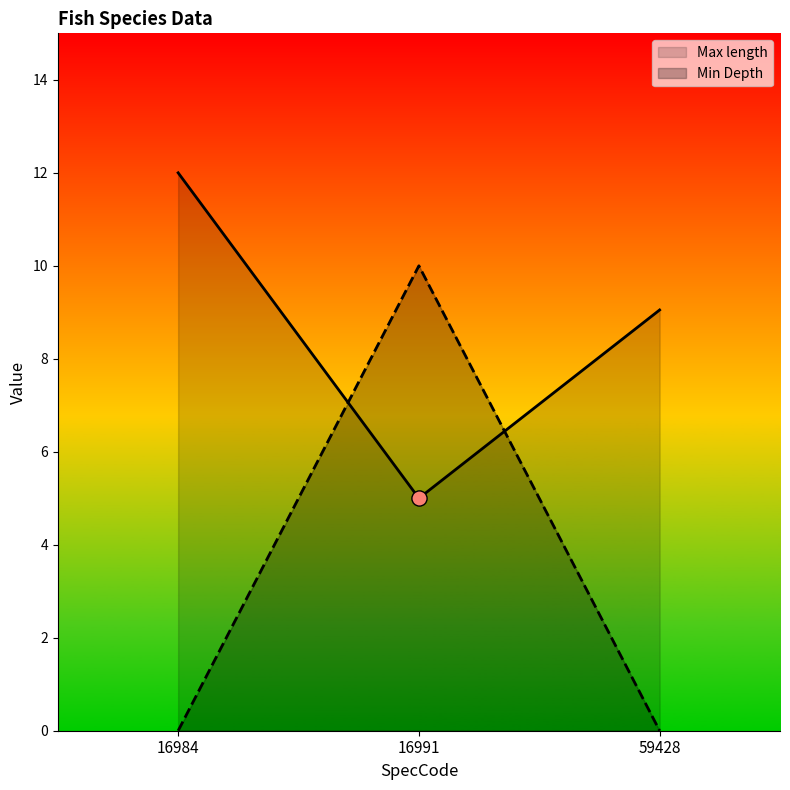

At which category is the sum across all series the highest?

16991